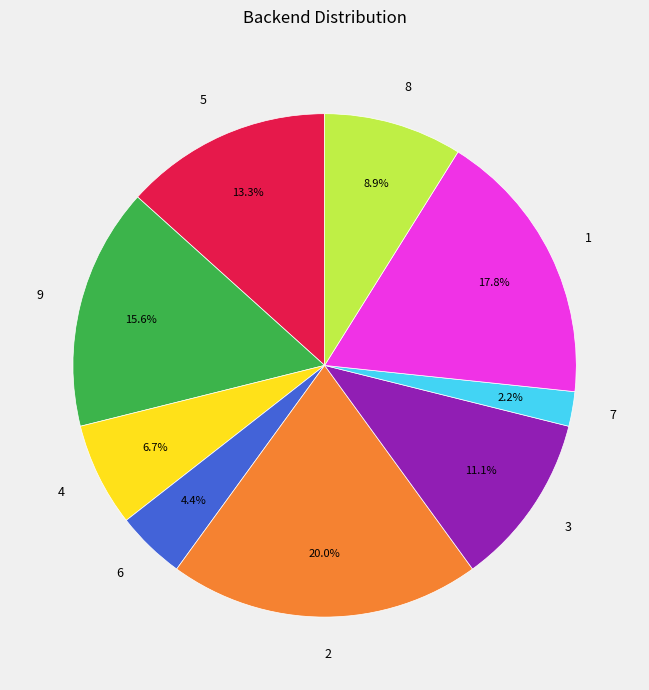

Does 8 account for over 50% of the chart?

No